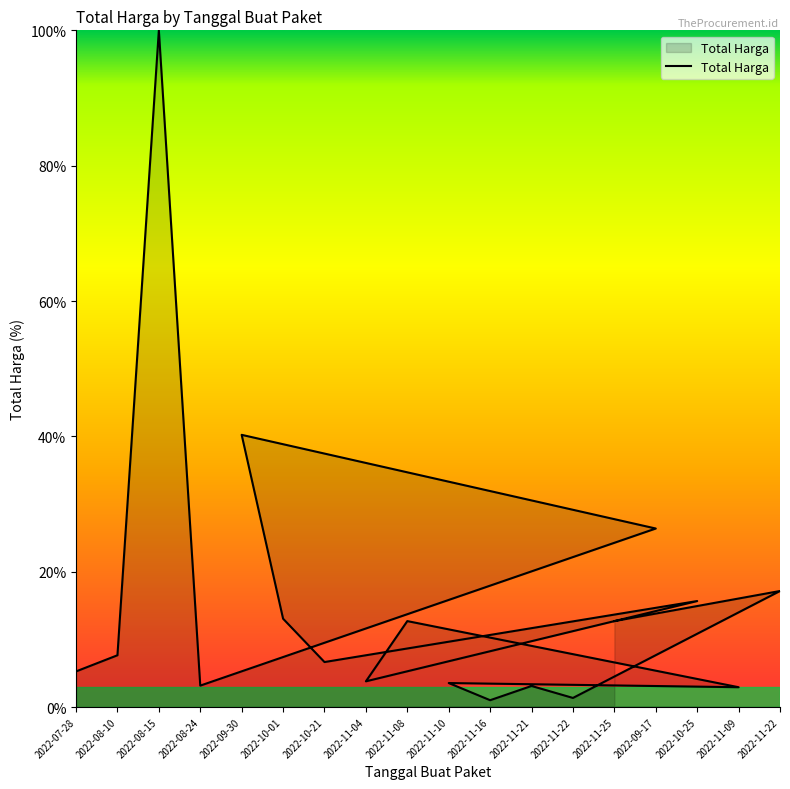

What is the difference between the maximum and minimum values?

99.0